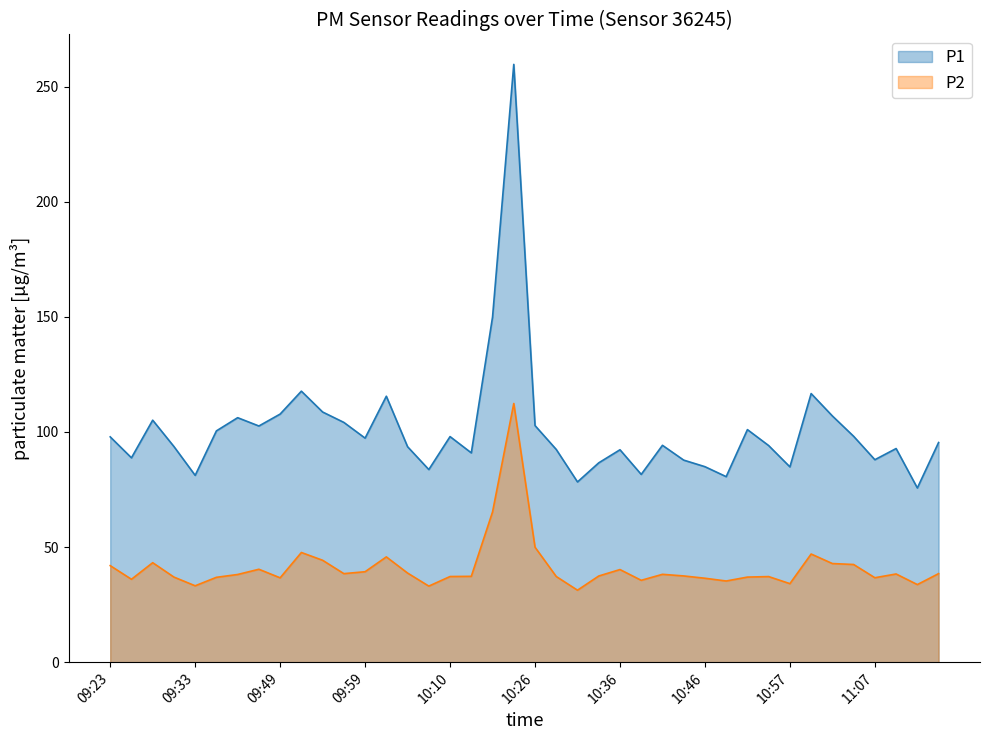

List the series in order of their overall mean, lowest first.

P2, P1